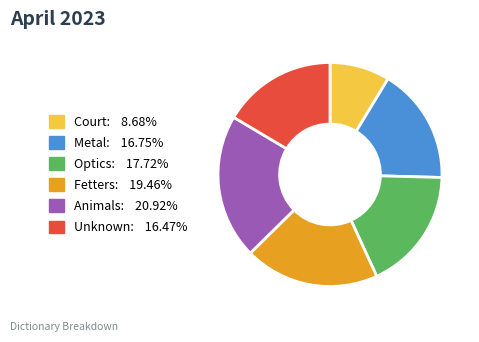

Do Animals: 20.92% and Optics: 17.72% together represent more than half of the pie?

No